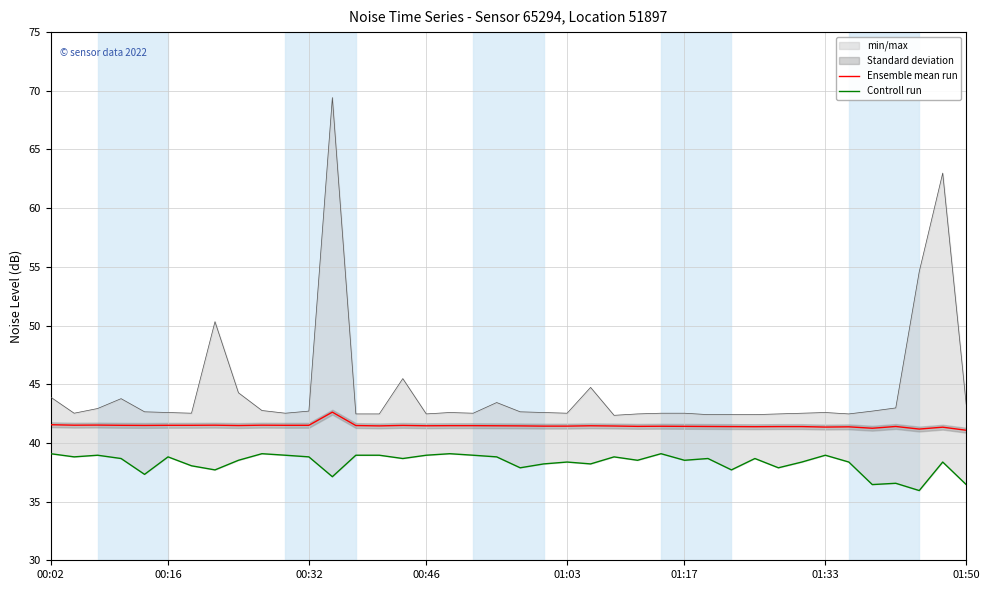

Reading right to left, transcribe all the data shown in this chart.

Ensemble mean run: 41.1	41.3	41.2	41.4	41.2	41.4	41.4	41.4	41.4	41.4	41.4	41.4	41.4	41.4	41.4	41.4	41.5	41.4	41.4	41.5	41.5	41.5	41.5	41.5	41.5	41.5	41.5	42.6	41.5	41.5	41.5	41.5	41.5	41.5	41.5	41.5	41.5	41.5	41.5	41.5
Controll run: 36.5	38.4	35.9	36.6	36.5	38.4	39.0	38.4	37.9	38.7	37.7	38.7	38.5	39.1	38.5	38.8	38.2	38.4	38.2	37.9	38.8	39.0	39.1	39.0	38.7	39.0	39.0	37.1	38.8	39.0	39.1	38.5	37.7	38.0	38.8	37.3	38.7	39.0	38.8	39.1